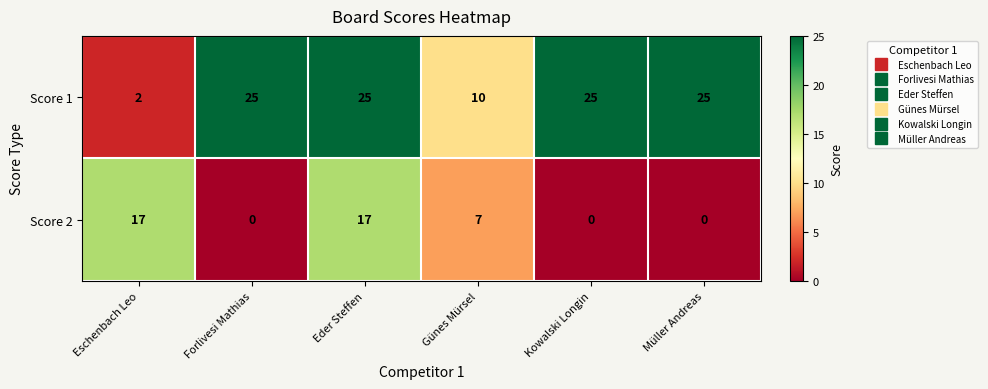

Which series has the largest total across all categories?

Score 1